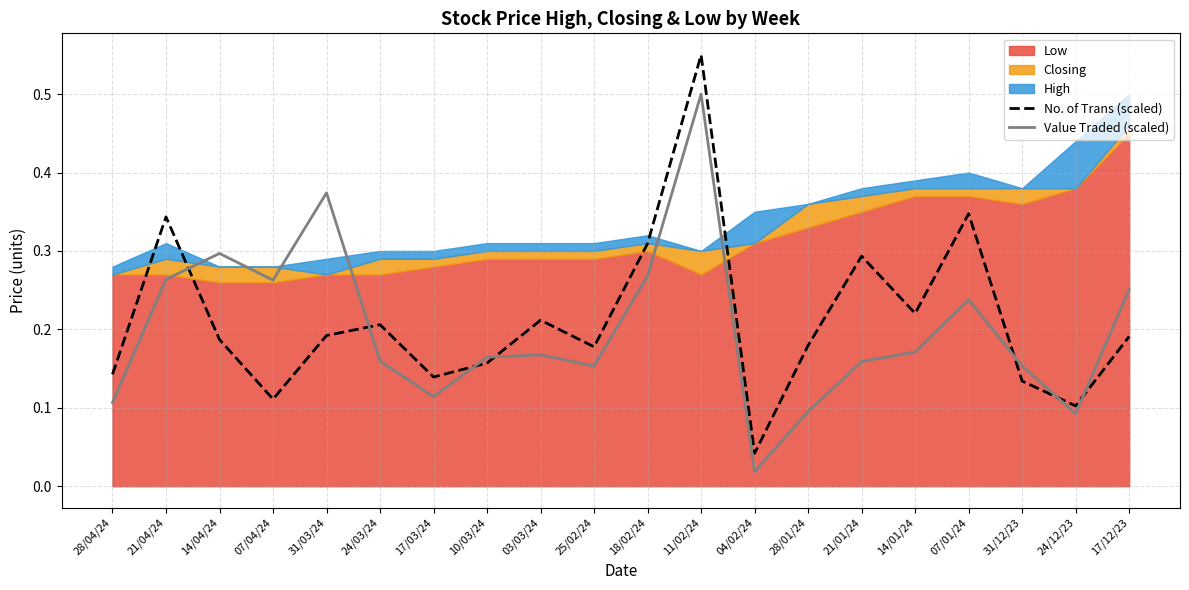

At which category is the sum across all series the highest?

11/02/24